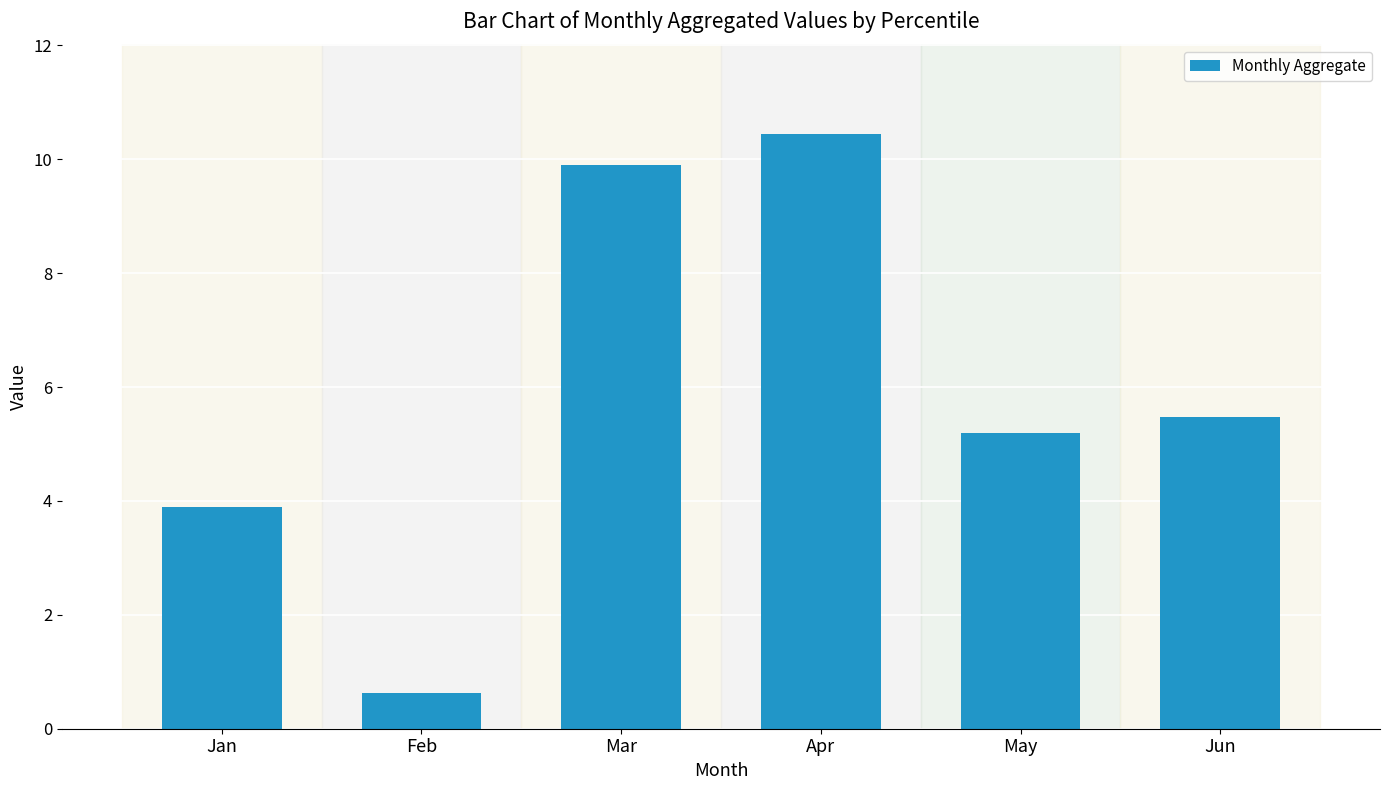

Which label corresponds to the largest value in the chart?

Apr